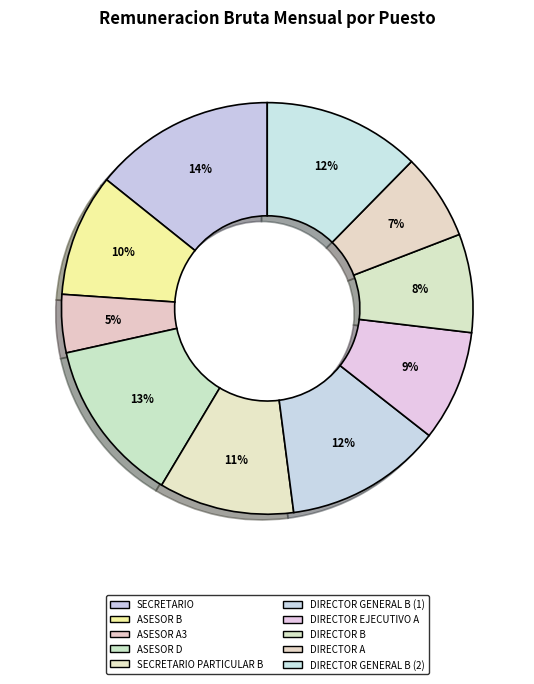

Which has a higher value, DIRECTOR B or DIRECTOR EJECUTIVO A?

DIRECTOR EJECUTIVO A